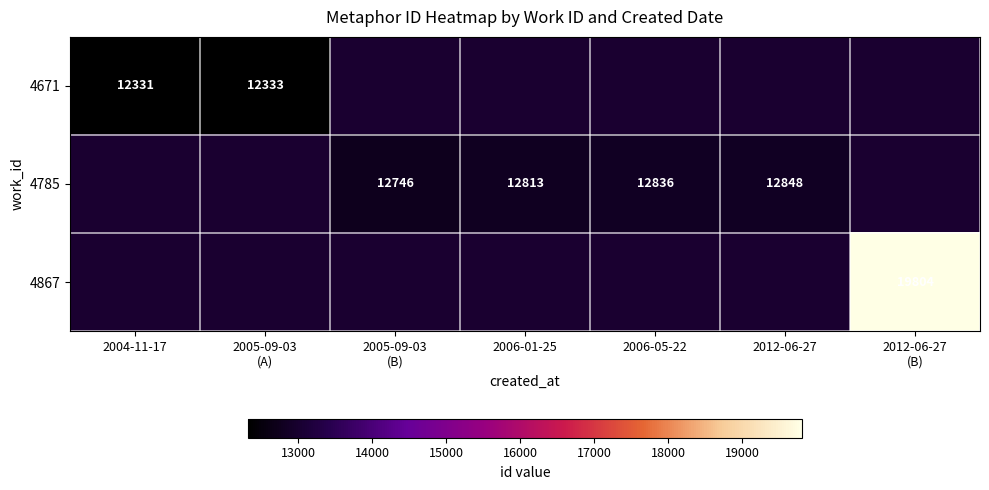

True or false: 4785 has a value of 12746.0 at 2005-09-03 (B).

True